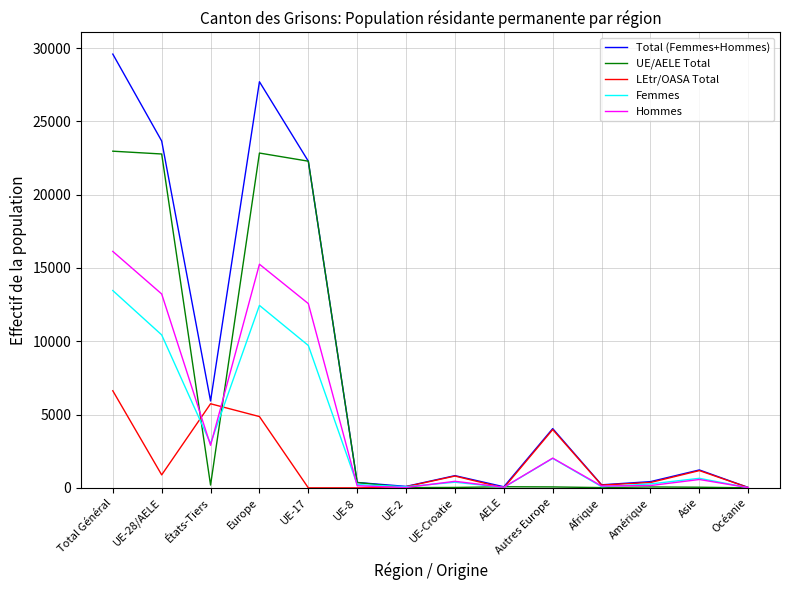

What is the highest value of the LEtr/OASA Total series?

6622